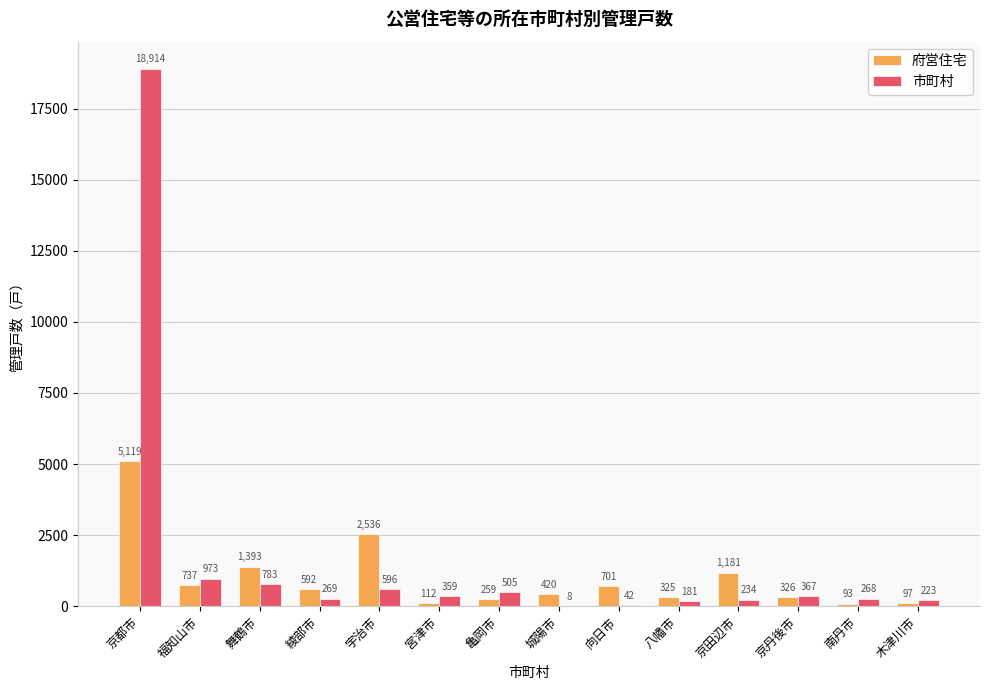

The value of 府営住宅 at 舞鶴市 is 1393. True or false?

True